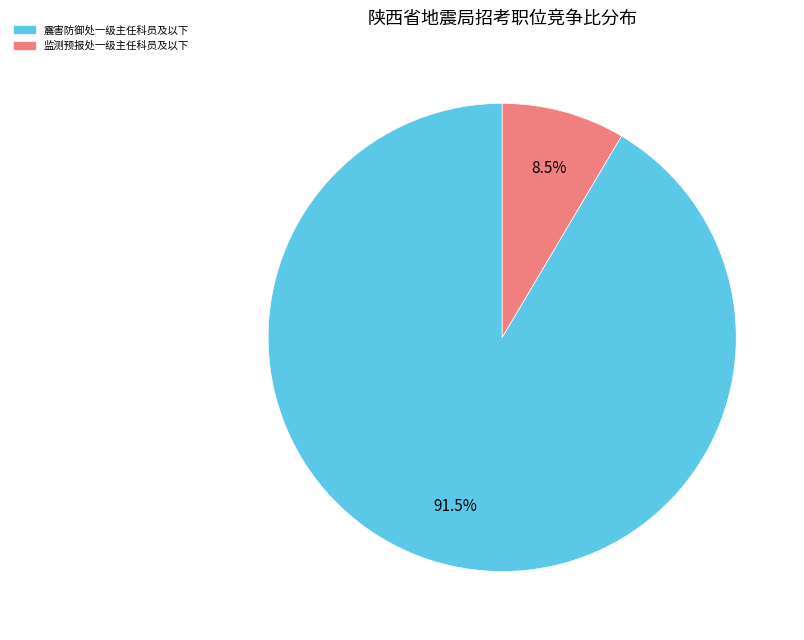

Which slice is the largest?

震害防御处一级主任科员及以下